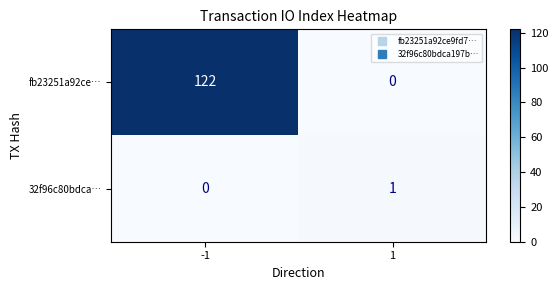

What is the sum of all fb23251a92ce… values?

122